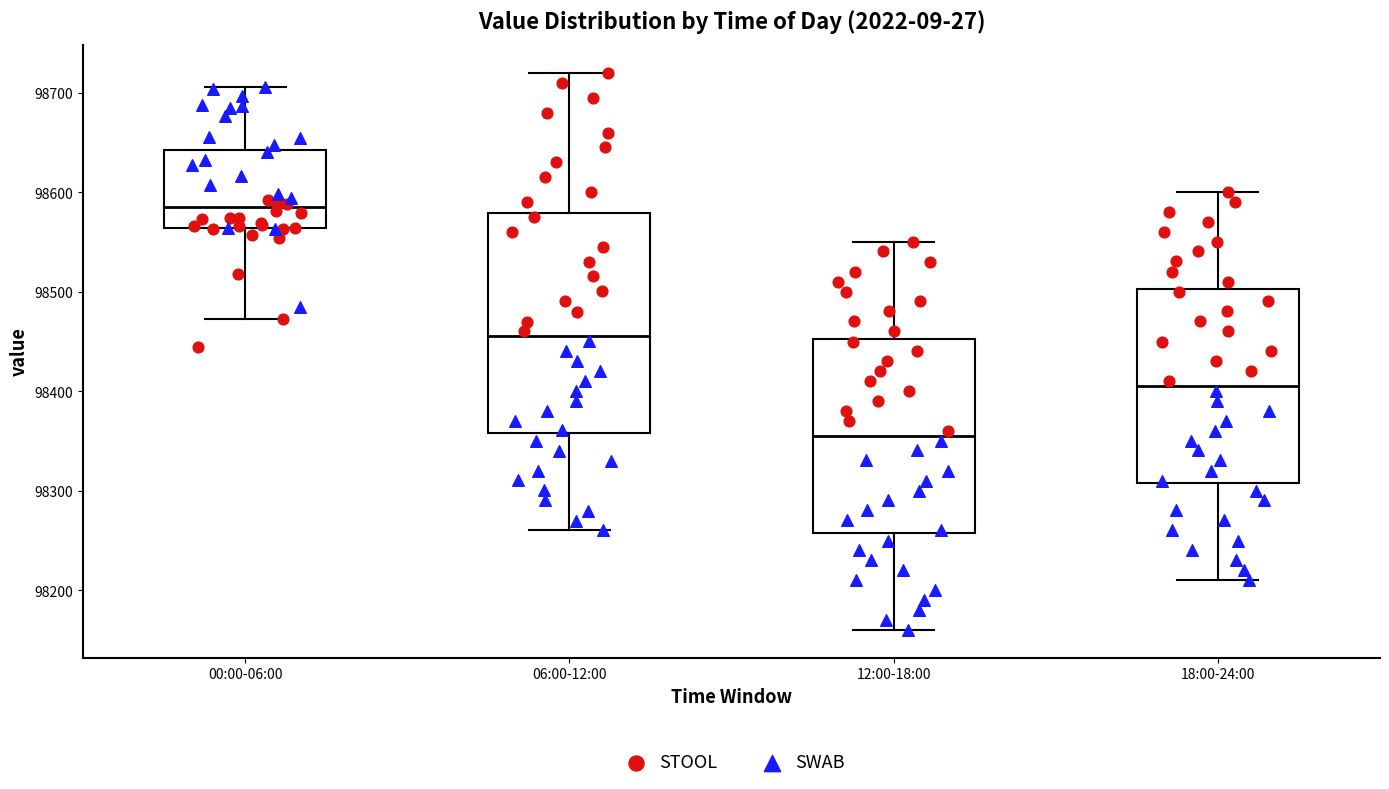

Reading left to right, read every box against the y-axis: the position of its median line, the range the box covers, and the ends of its whiskers. The values are not printed on the chart, so give them approximately, as read against the axis.

00:00-06:00: median 98590, box 98560 to 98640, whiskers 98470 to 98710
06:00-12:00: median 98460, box 98360 to 98580, whiskers 98260 to 98720
12:00-18:00: median 98360, box 98260 to 98450, whiskers 98160 to 98550
18:00-24:00: median 98410, box 98310 to 98500, whiskers 98210 to 98600